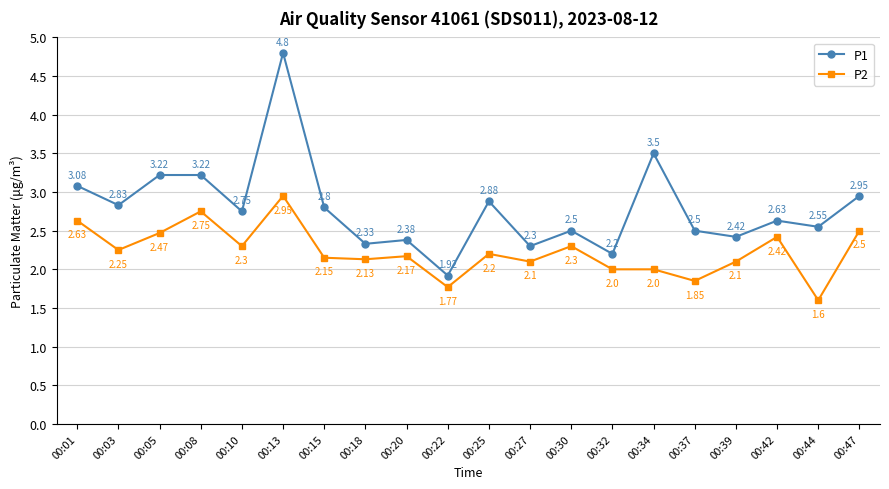

What is the average value of the P1 series?

2.8